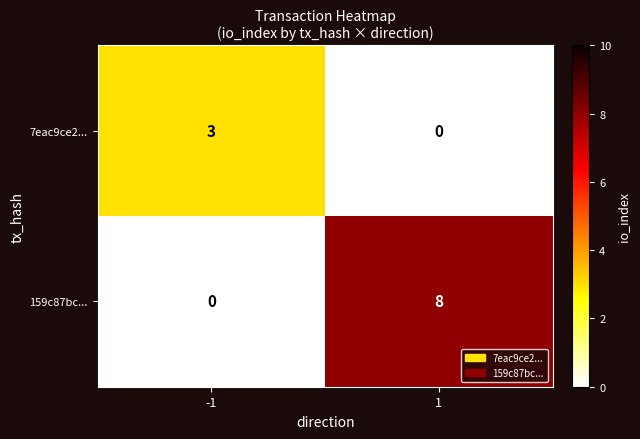

What is the difference between the maximum and minimum values in the 159c87bc... series?

8